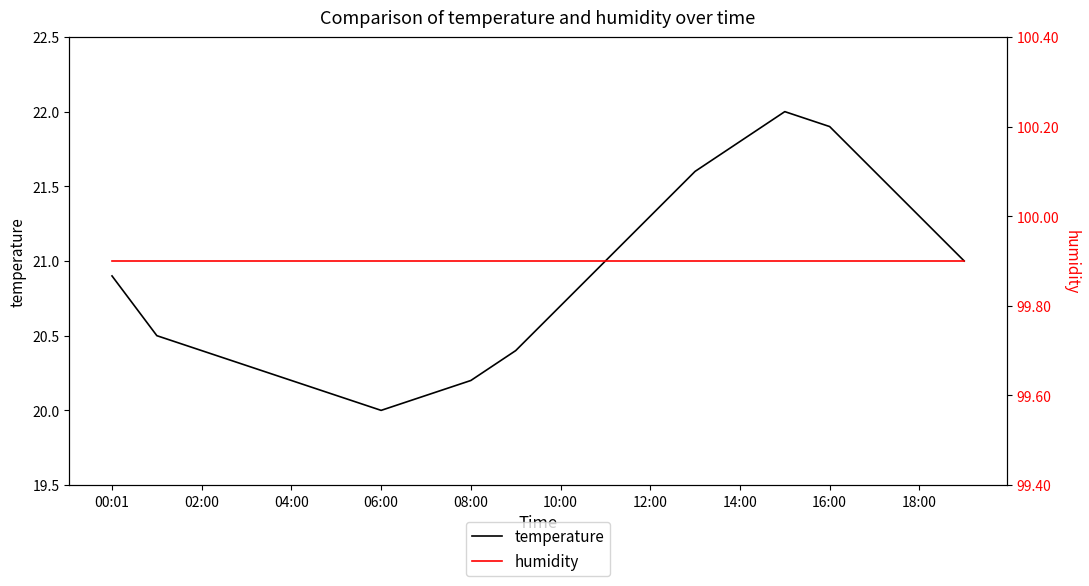

True or false: temperature has a value of 9.3 at 16:00.

False